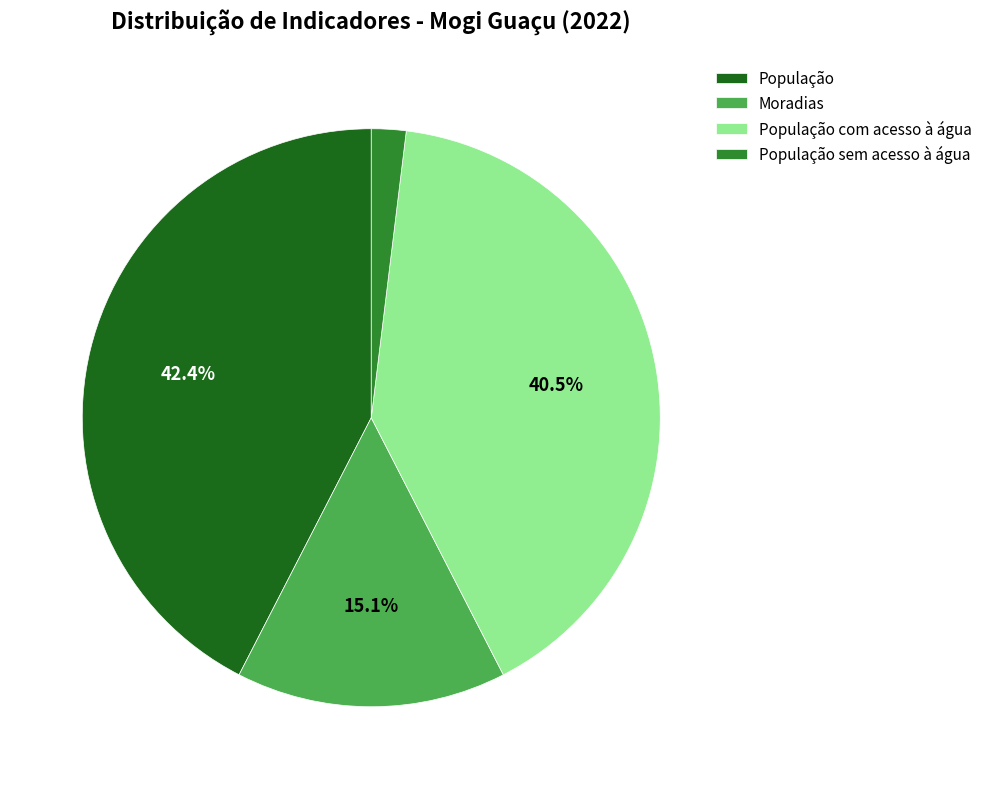

Is the sum of População sem acesso à água and População com acesso à água greater than half?

No